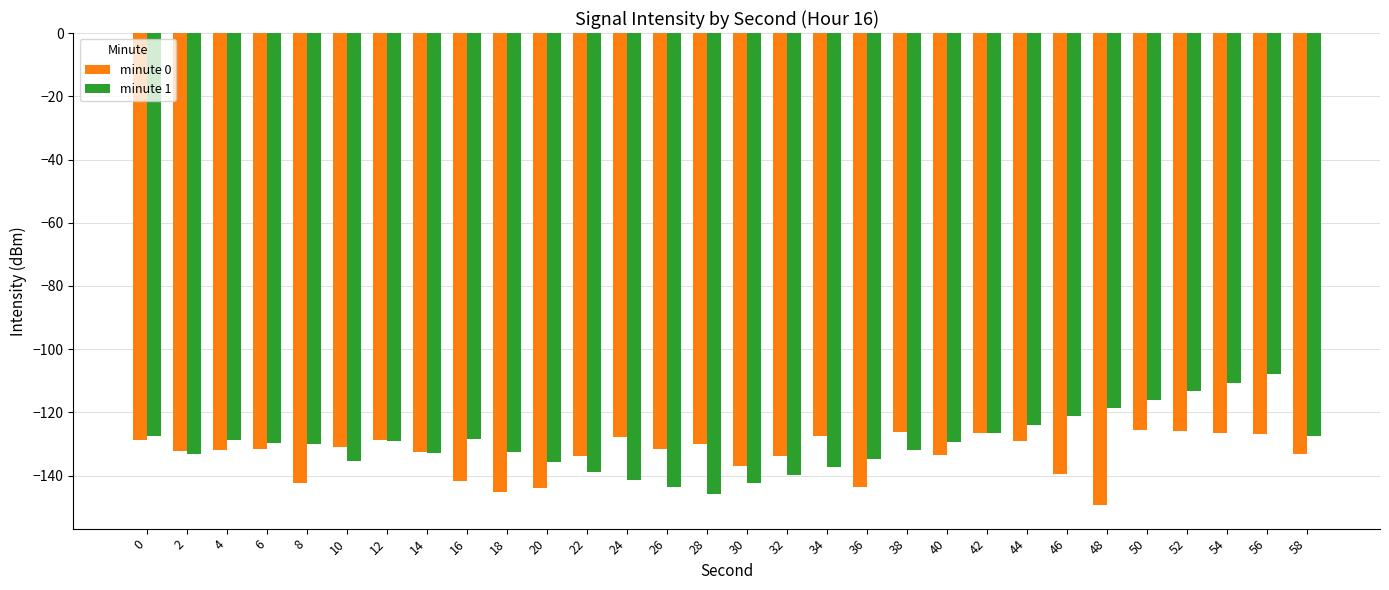

At which category does the chart reach its peak across all series?

56